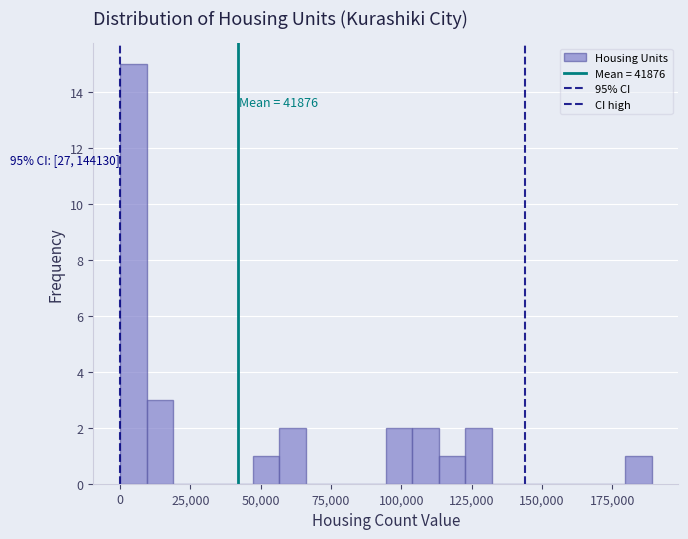

Around what value on the x-axis is the tallest bar? Give the approximate position of its centre, as read against the axis.

5000